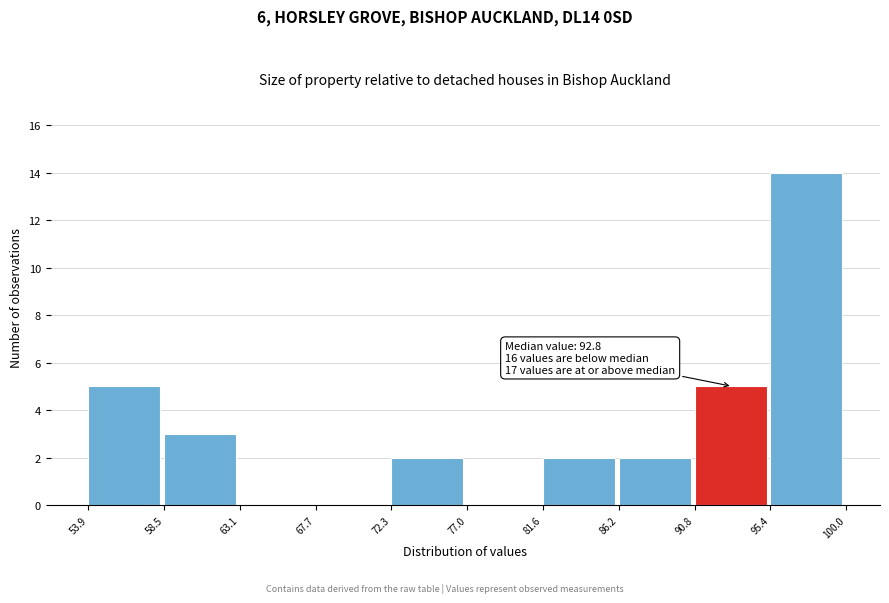

Over which range of the x-axis is the bar tallest?

95.4 to 100.0